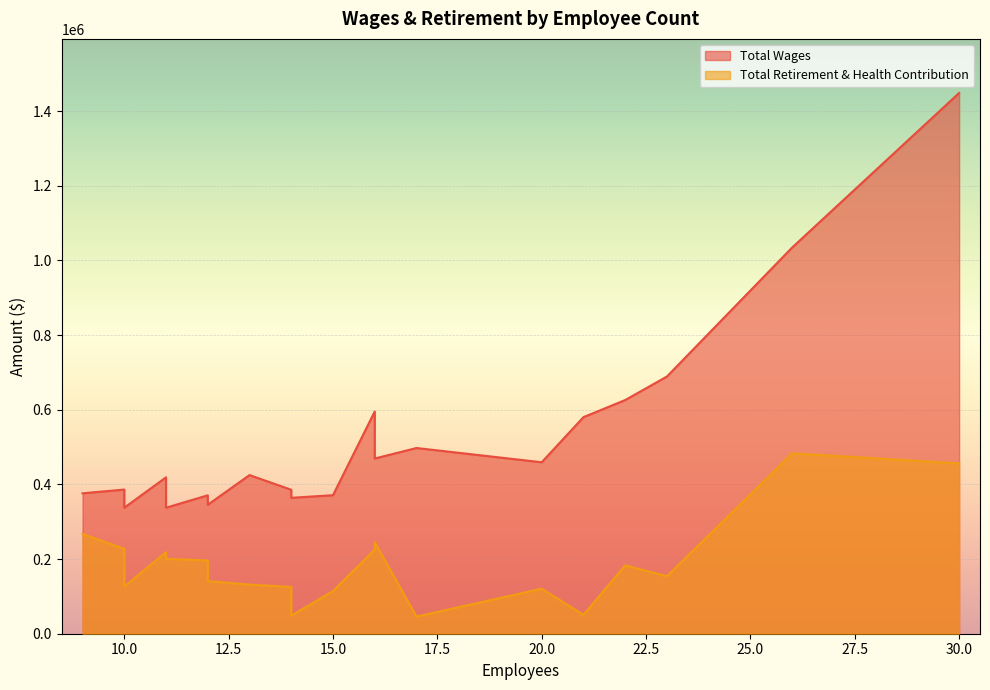

The Total Retirement & Health Contribution series shows 114306 at 15. True or false?

True